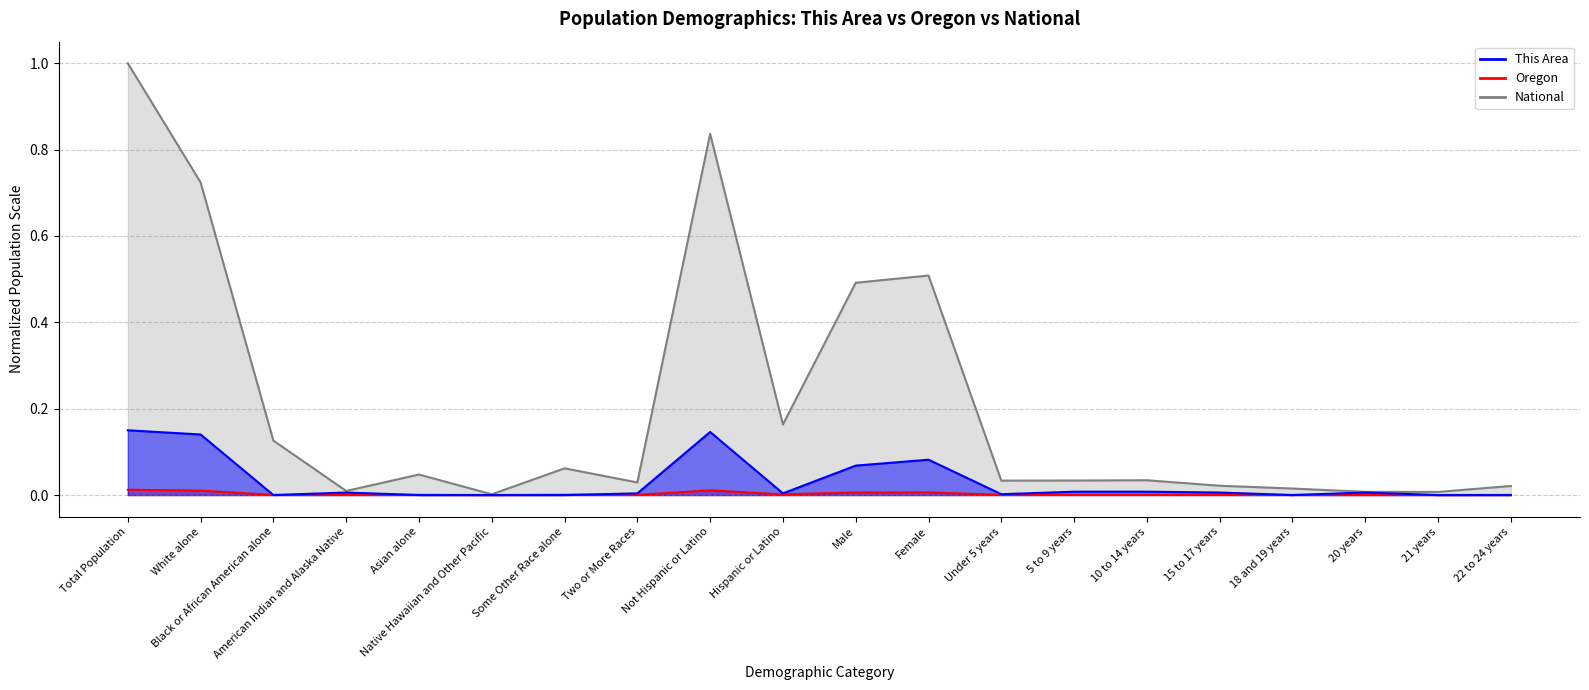

What is the value of the This Area point at the 1st from the left?

0.1